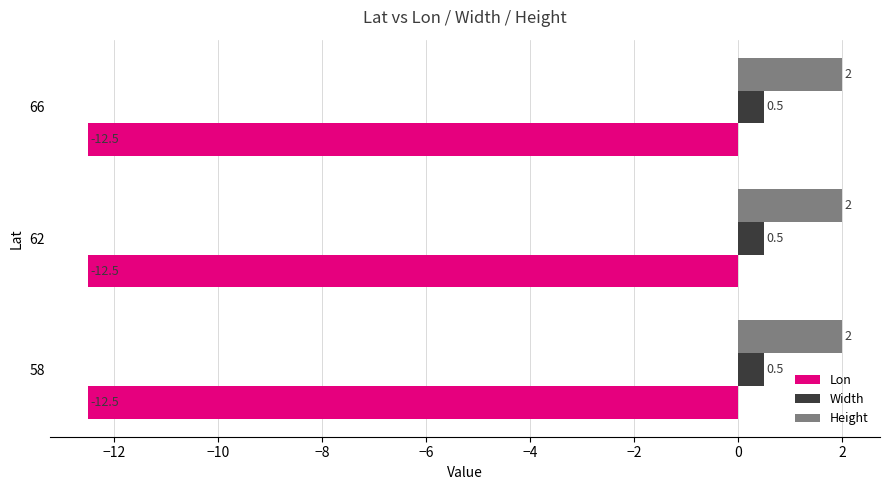

Rank the series by their maximum value, from lowest to highest.

Lon, Width, Height